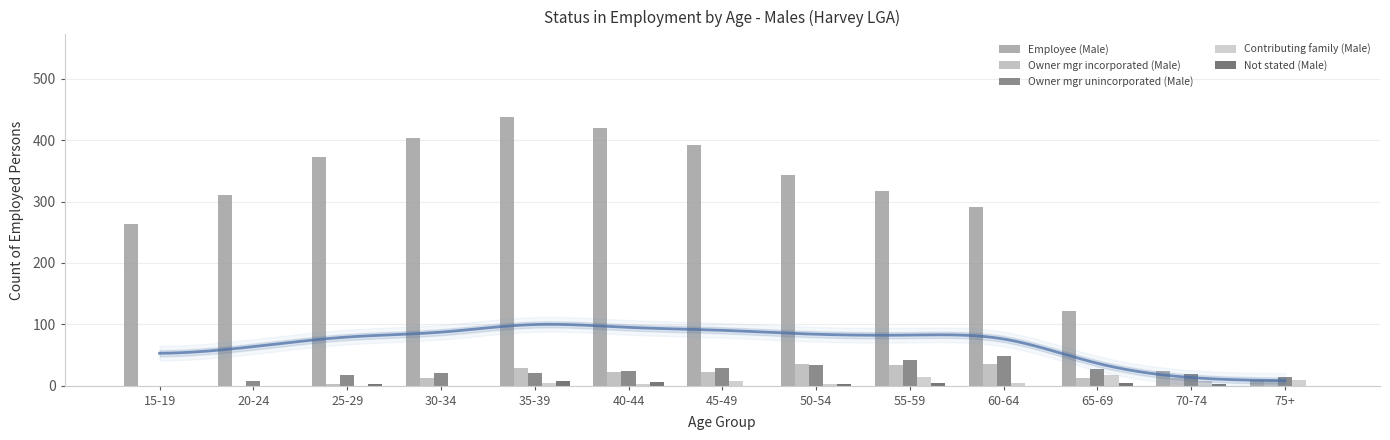

What is the difference between the highest and lowest values at 50-54?

341